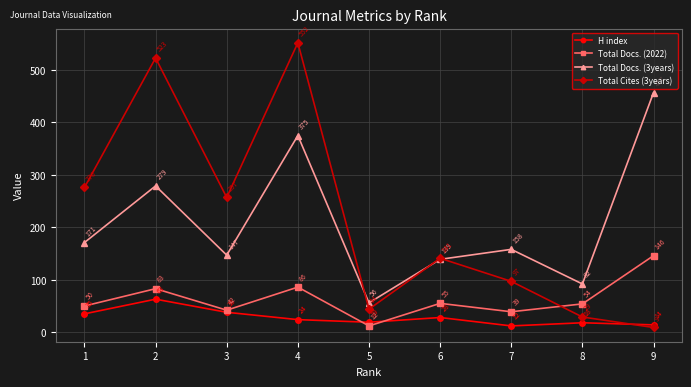

Reading left to right, transcribe all the data shown in this chart.

H index: 1=35	2=63	3=38	4=24	5=19	6=28	7=12	8=18	9=14
Total Docs. (2022): 1=50	2=83	3=42	4=86	5=12	6=55	7=39	8=54	9=146
Total Docs. (3years): 1=171	2=279	3=147	4=375	5=56	6=139	7=158	8=92	9=457
Total Cites (3years): 1=276	2=523	3=257	4=552	5=44	6=141	7=97	8=29	9=9